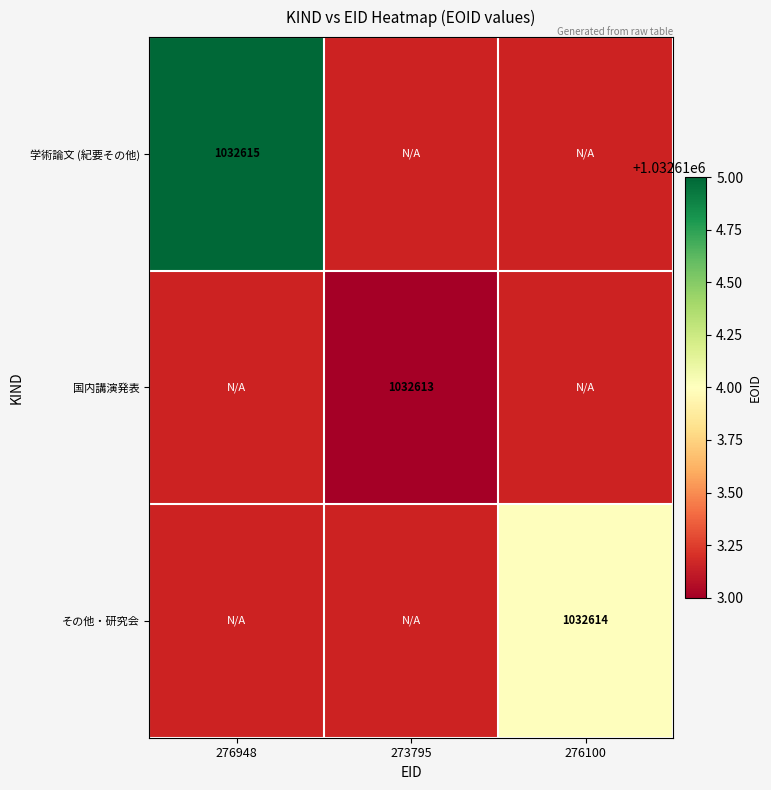

The value of その他・研究会 at 276100 is 1642009. True or false?

False